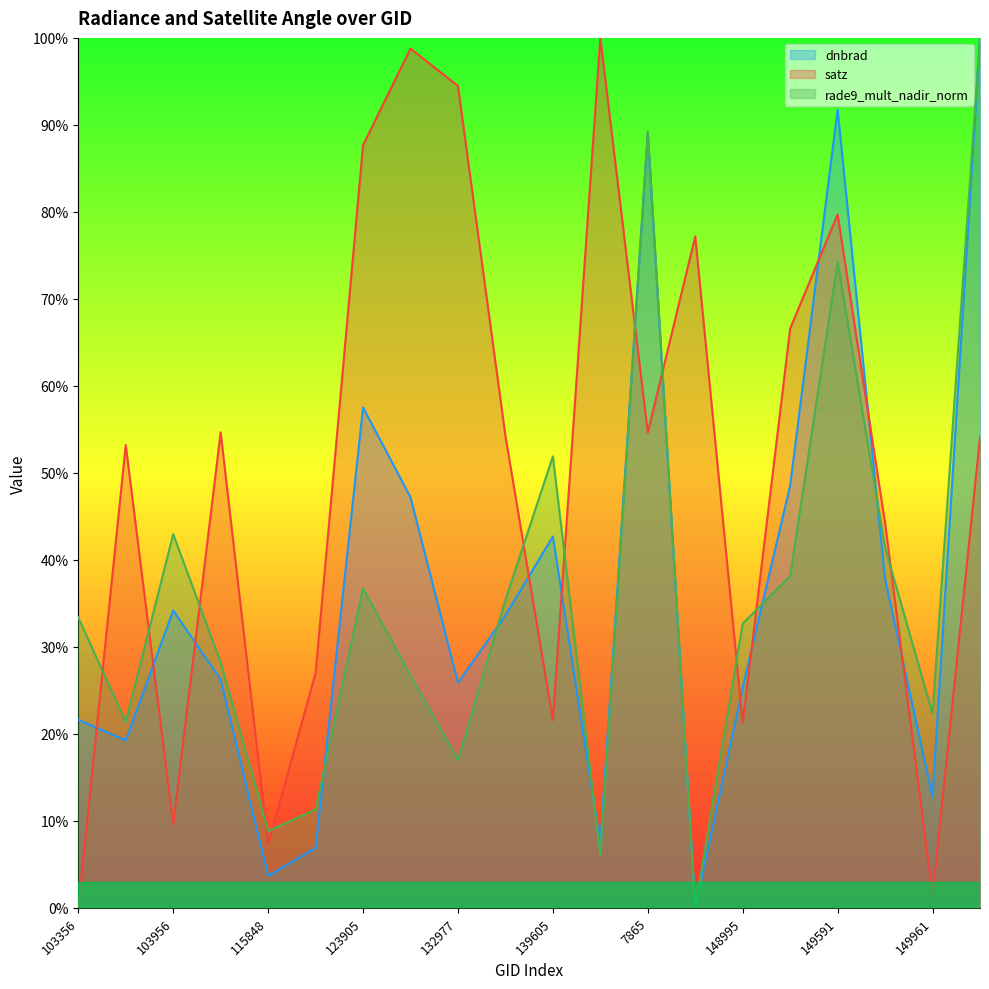

Reading left to right, extract all data points from this chart.

dnbrad: 103356=21.6	854=19.2	103956=34.2	3347=26.2	115848=3.7	122288=6.9	123905=57.5	5615=47.2	132977=25.9	6551=33.6	139605=42.7	143097=7.4	7865=89.0	8126=0.0	148995=25.4	8972=48.5	149591=91.8	149773=37.8	149961=12.8	150147=100.0
satz: 103356=0.0	854=53.2	103956=9.6	3347=54.7	115848=7.3	122288=27.0	123905=87.7	5615=98.8	132977=94.5	6551=54.3	139605=21.6	143097=100.0	7865=54.6	8126=77.2	148995=21.3	8972=66.6	149591=79.7	149773=44.2	149961=1.4	150147=54.1
rade9_mult_nadir_norm: 103356=33.4	854=21.4	103956=43.0	3347=28.2	115848=8.8	122288=11.3	123905=36.7	5615=26.7	132977=17.0	6551=35.4	139605=51.9	143097=6.0	7865=89.3	8126=0.0	148995=32.7	8972=38.1	149591=74.2	149773=41.4	149961=22.3	150147=100.0